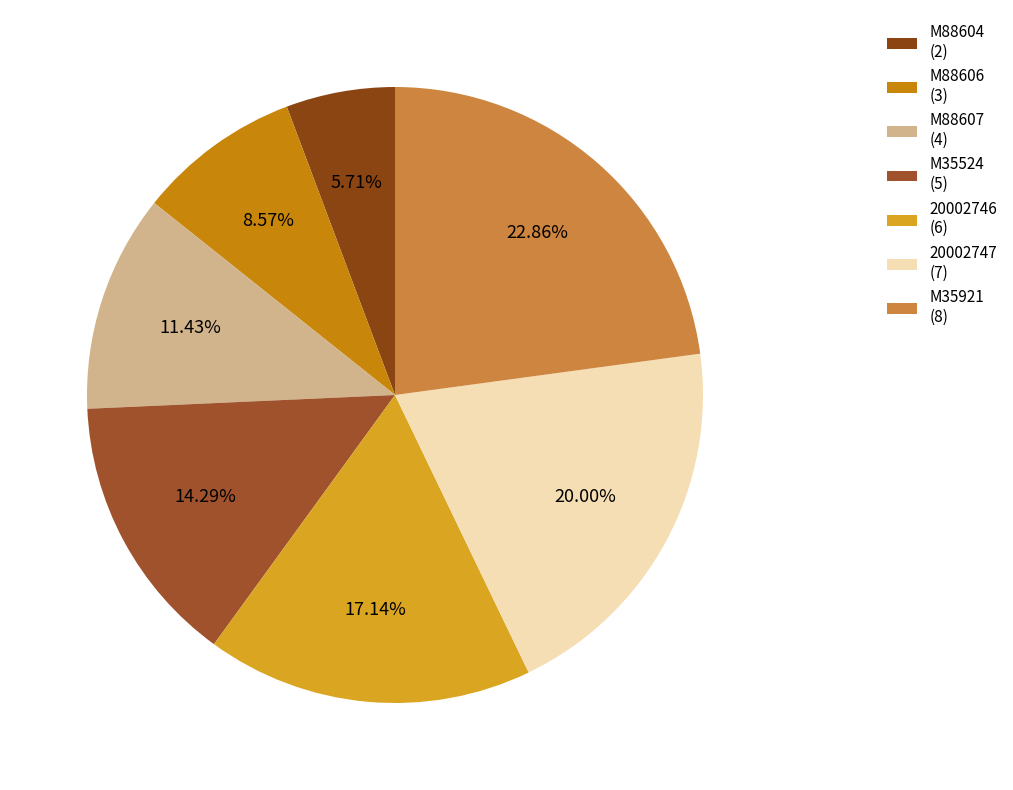

Which slice is the largest?

M35921